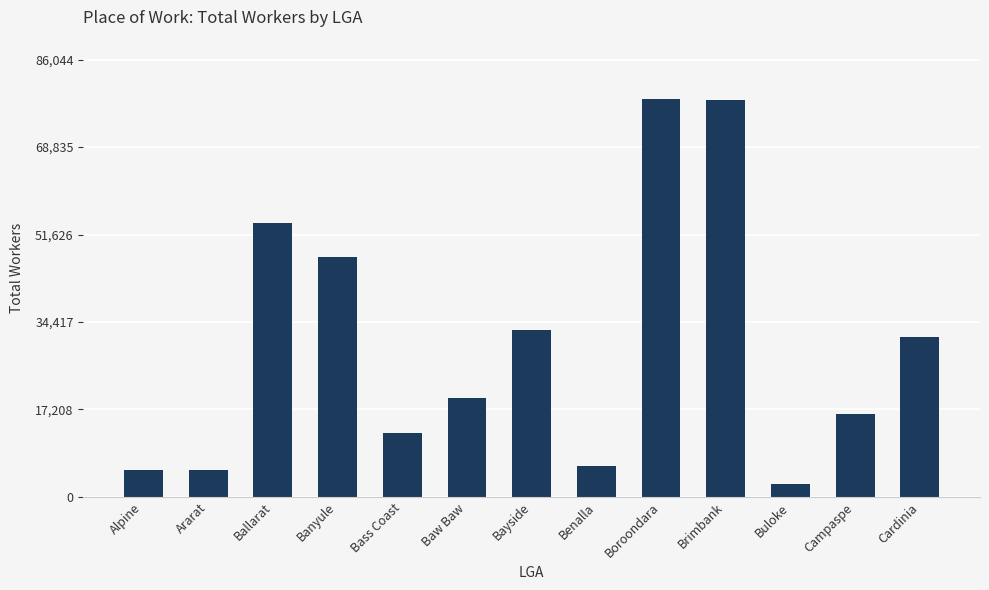

What is the average value?

29958